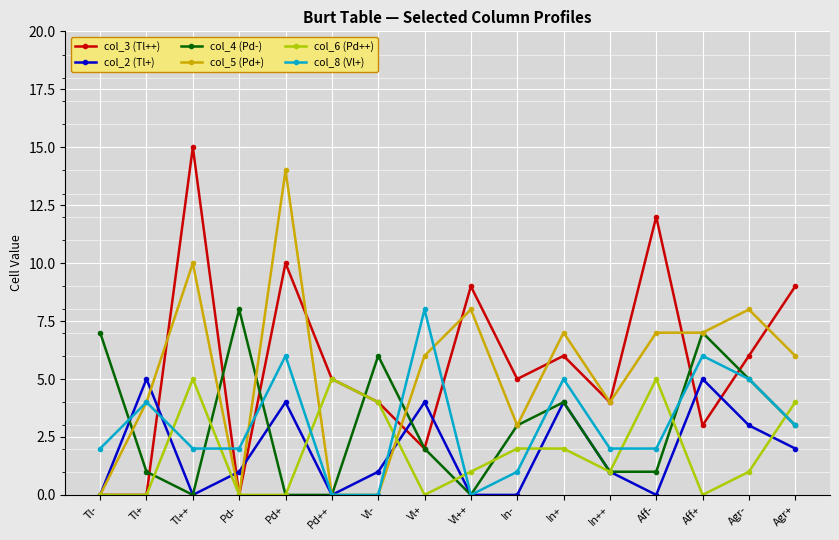

The col_2 (Tl+) series shows 0 at Tl-. True or false?

True